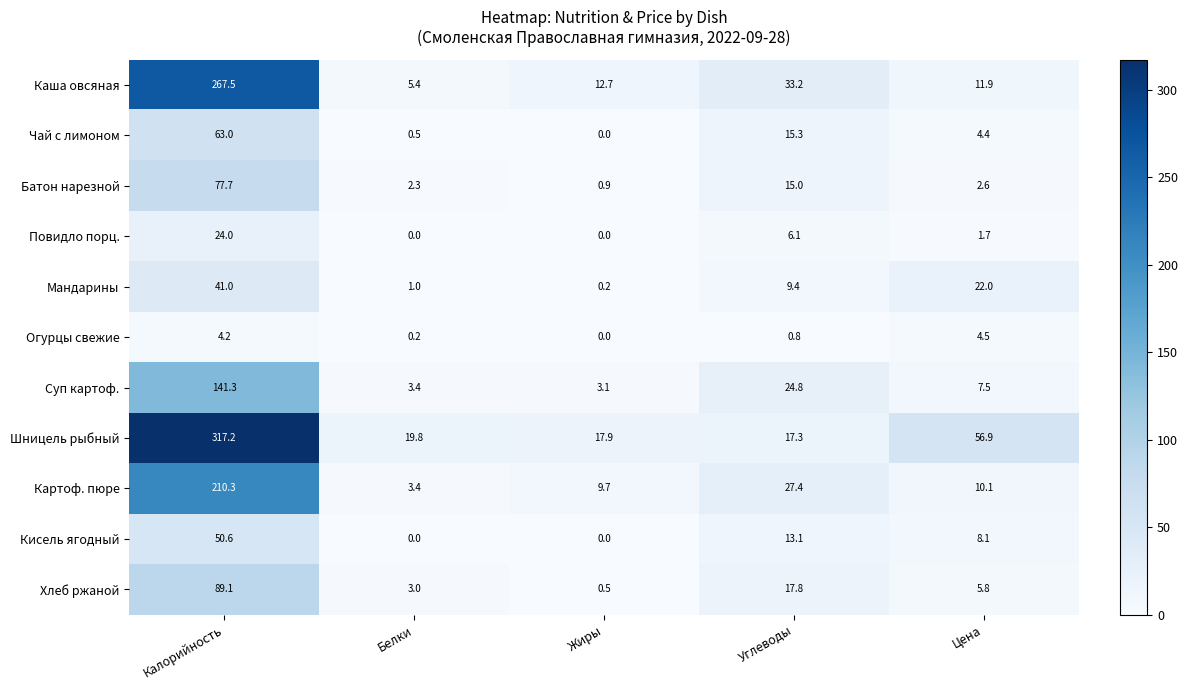

At which category is the sum across all series the highest?

Калорийность